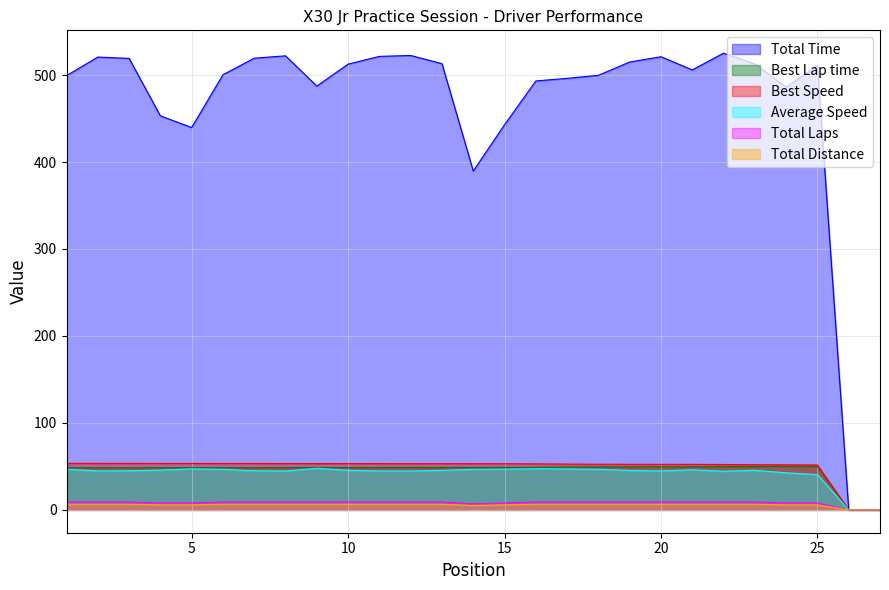

Which series has the widest spread of values?

Total Time